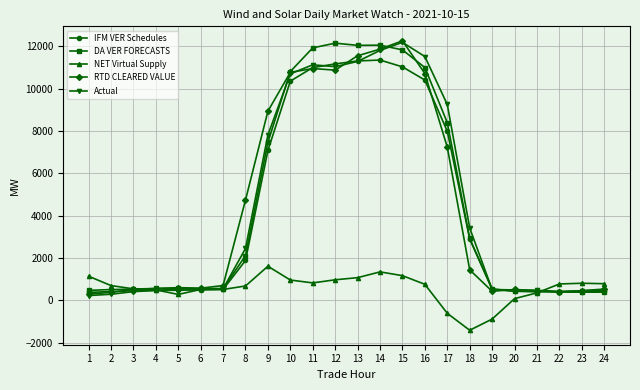

What is the value of the NET Virtual Supply point at the 14th from the left?

1346.0